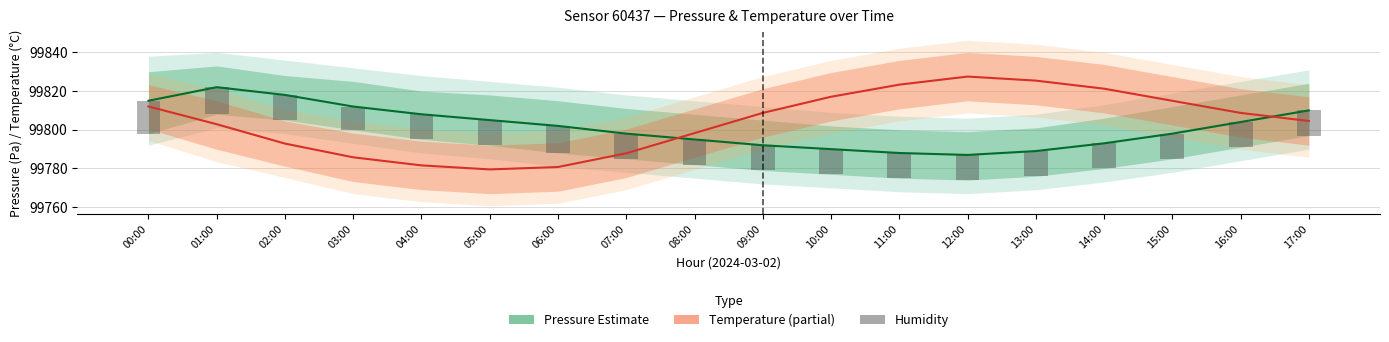

How many Humidity (100%) values are between 13 and 14?

16